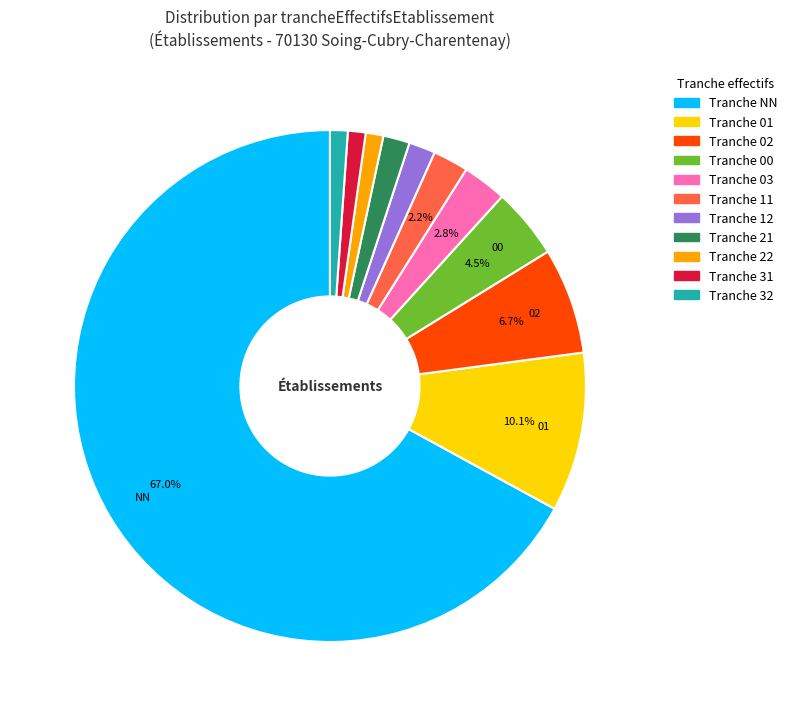

Is there any slice that represents more than half of the pie?

Yes